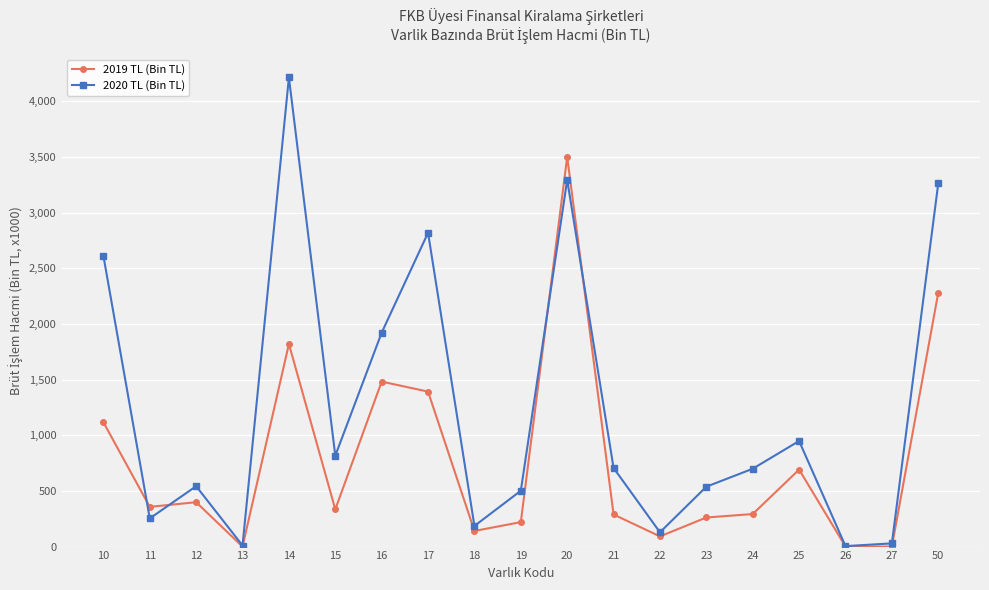

What is the sum of the 2020 TL (Bin TL) values at 17 and 19?

3319612.6